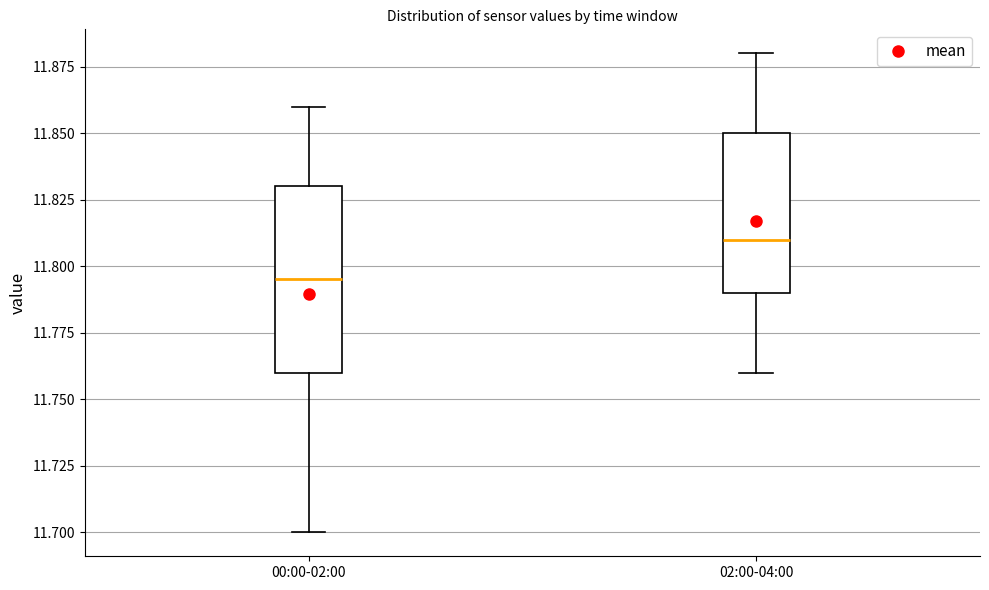

Which box is the tallest, from its lower edge to its upper edge?

00:00-02:00